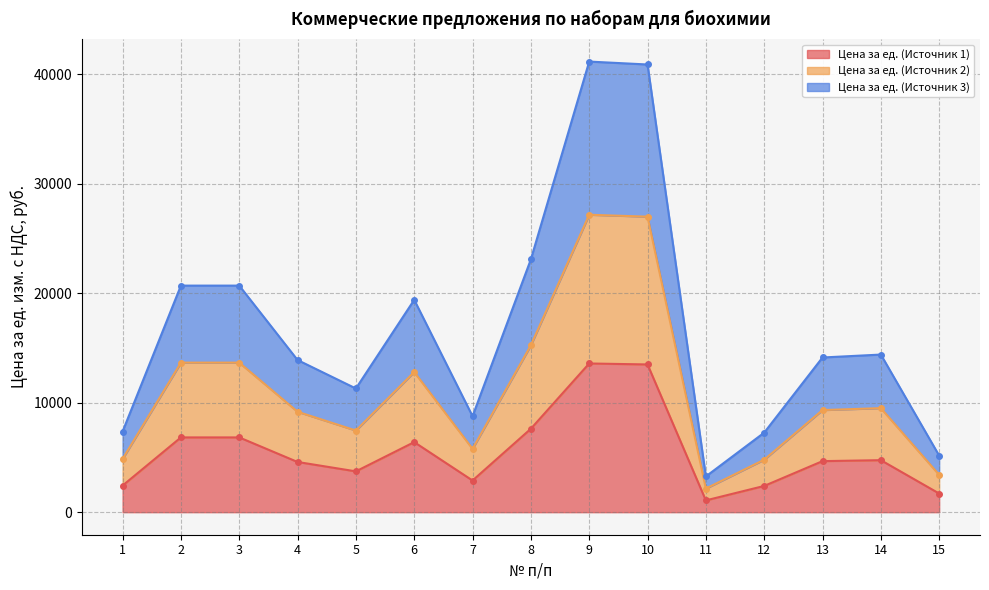

True or false: Цена за ед. (Источник 2) and Цена за ед. (Источник 1) cross at least once.

False